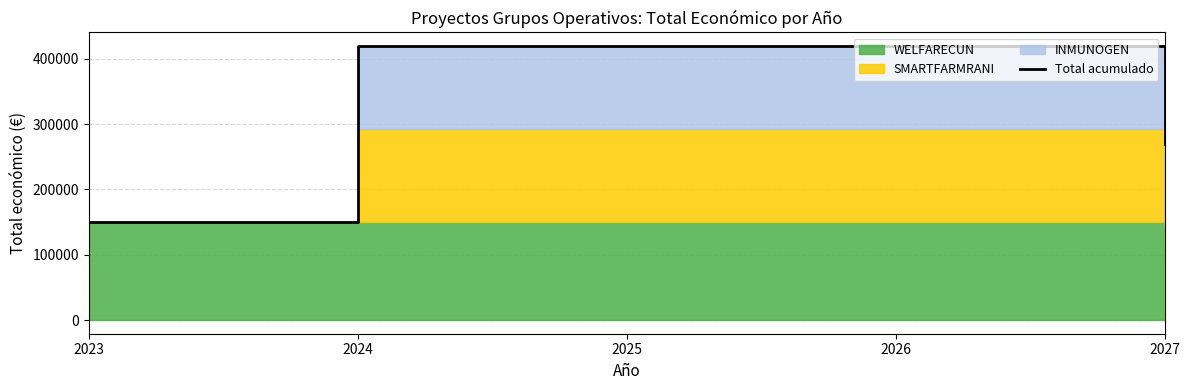

What is the difference between the maximum and second lowest values?

149727.2